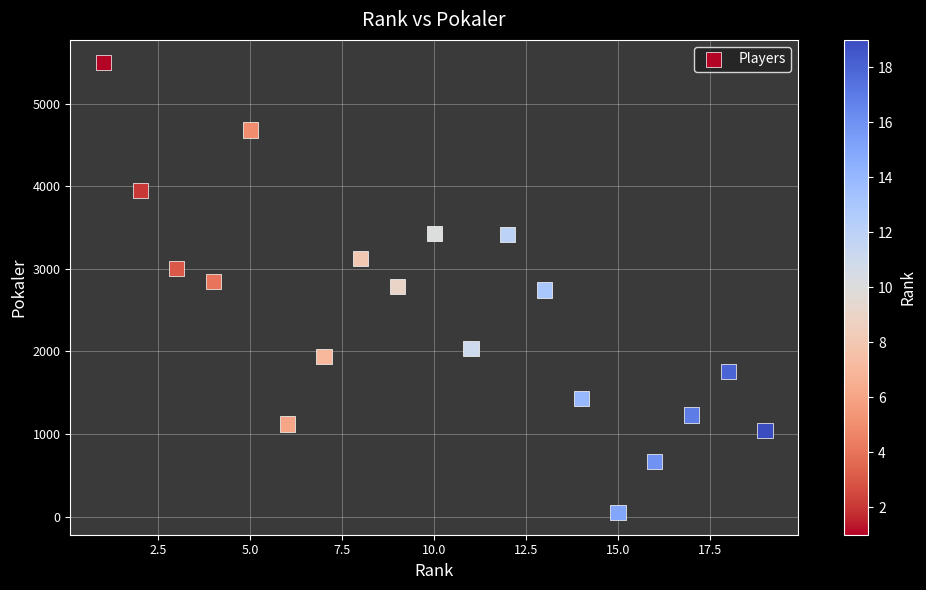

What is the range of Y values (max minus min)?

5449